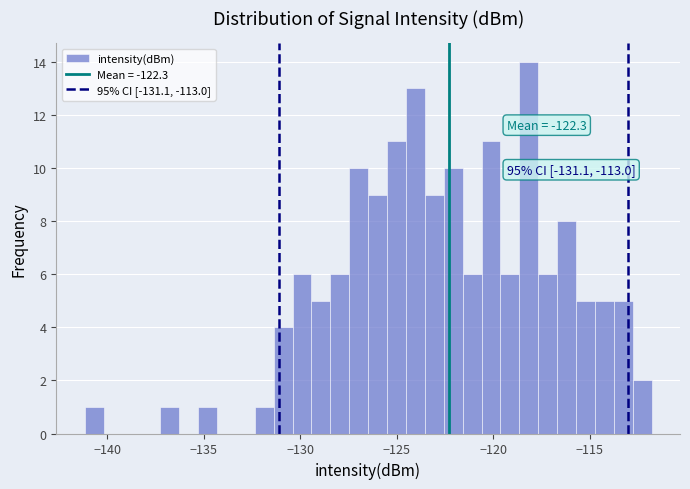

Read against the x-axis, roughly where is the centre of the tallest bar?

-118.0